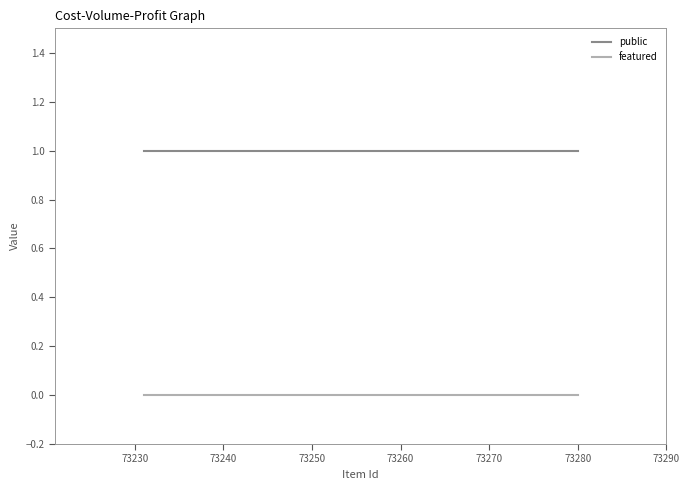

What is the highest value of the public series?

1